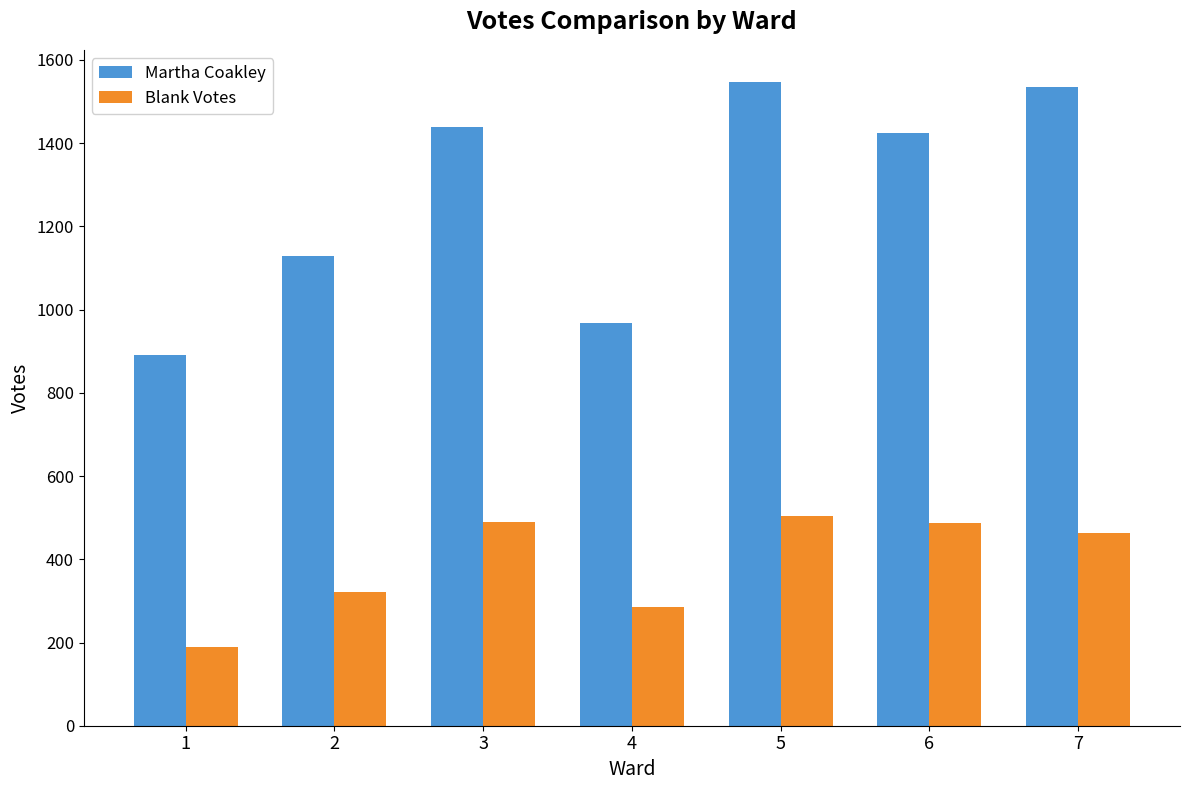

What is the greatest value displayed?

1547